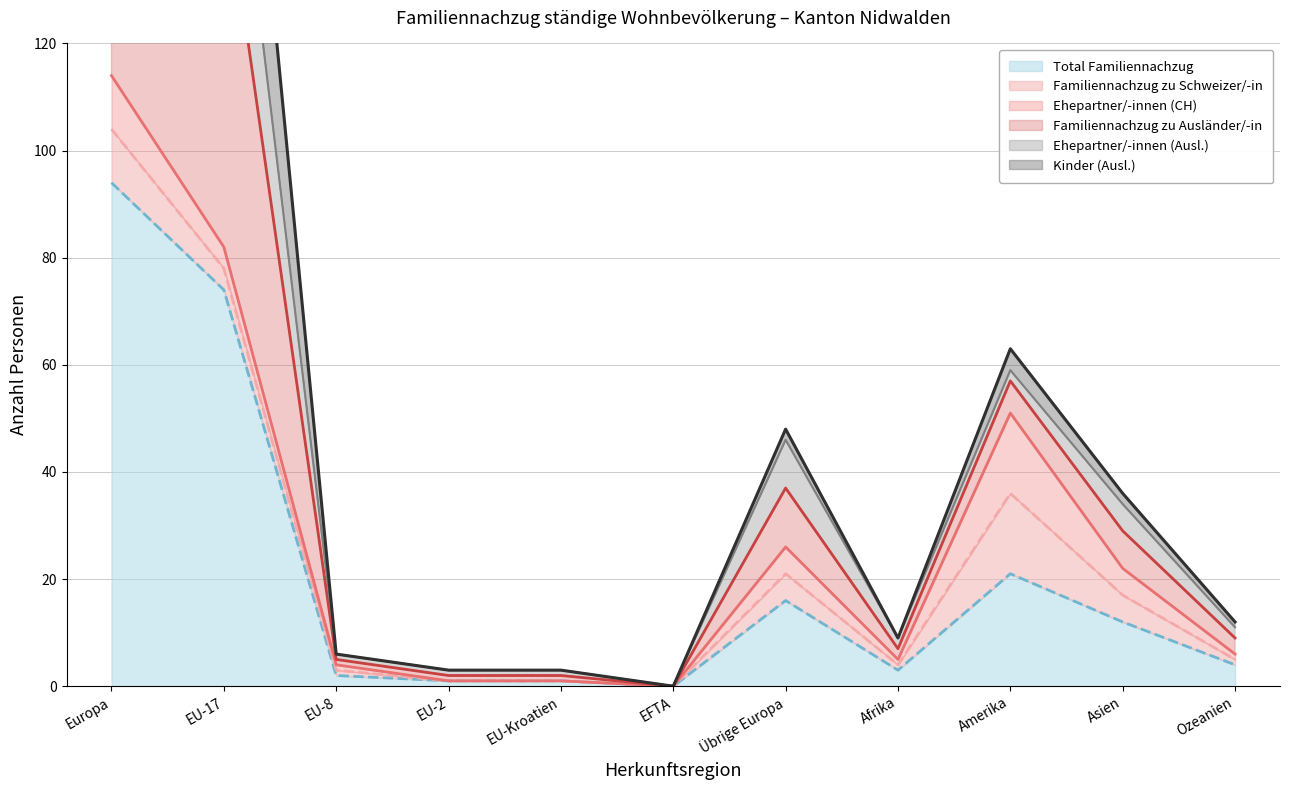

True or false: Ehepartner/-innen (Ausl.) has a value of 0 at EFTA.

True